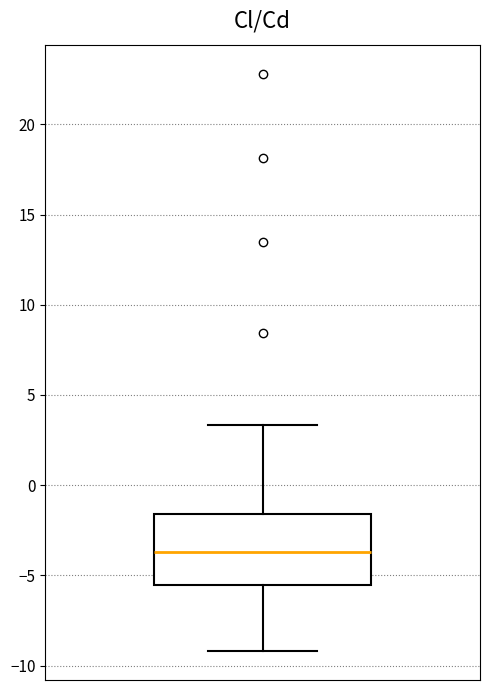

Transcribe this box plot: give where the median line is, the range the box spans, and where the two whiskers end, as read against the y-axis. The values are not printed on the chart, so give them approximately, as read against the axis.

median -3.5, box -5.5 to -1.5, whiskers -9.0 to 3.5